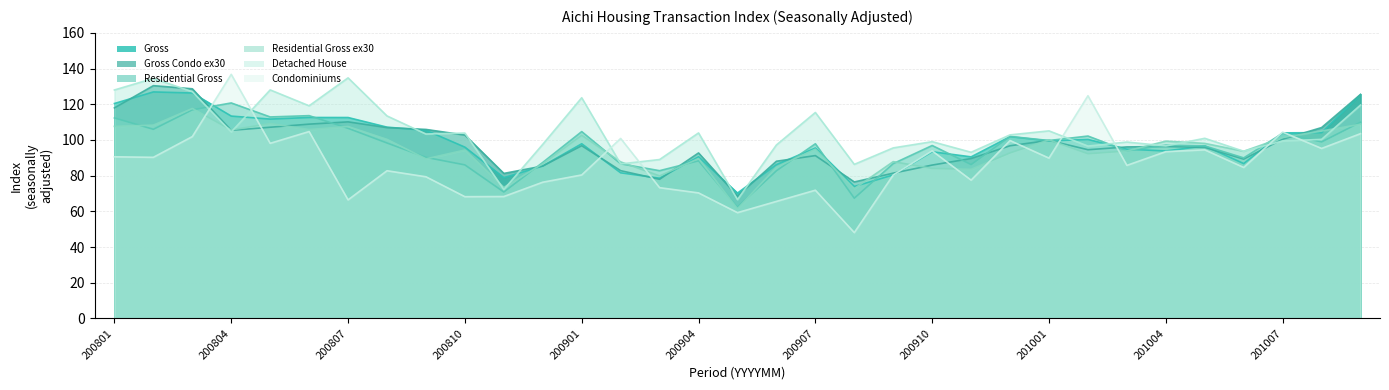

What is the value of the Condominiums point at the 15th from the left?

73.3